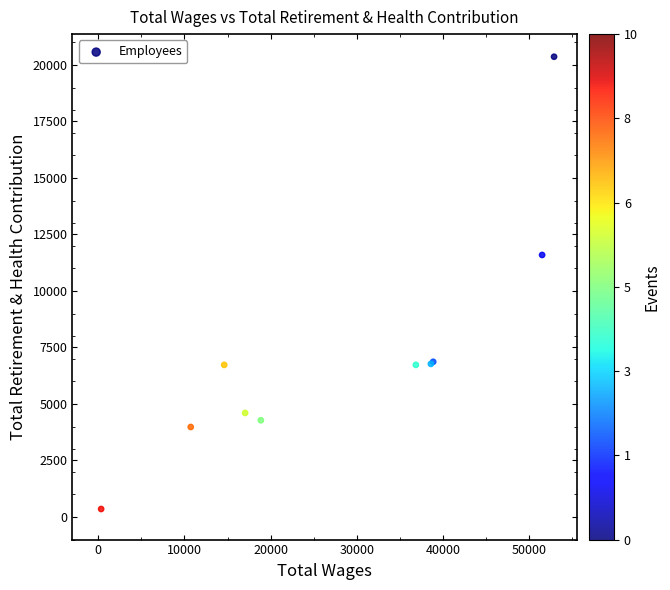

What Y value in the scatter plot is closest to 10359?

11594